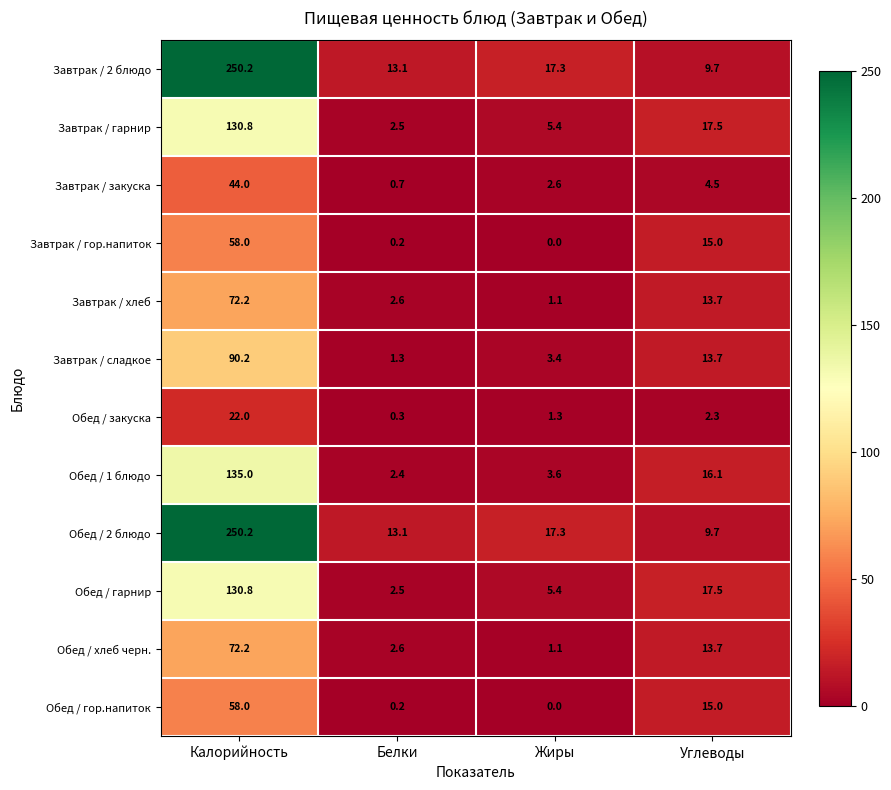

Count the number of data series in this chart.

12